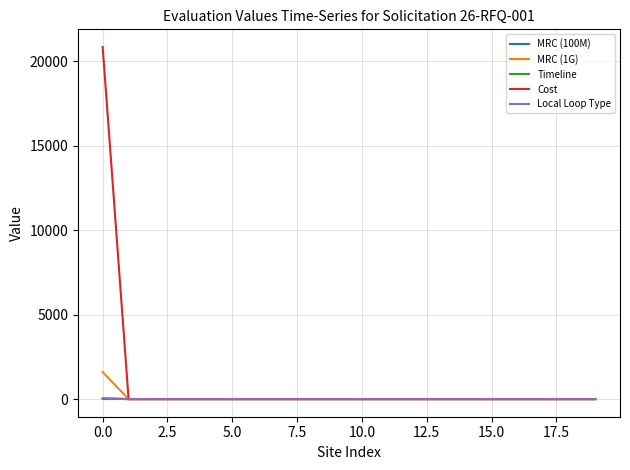

What is the greatest value displayed?

20860